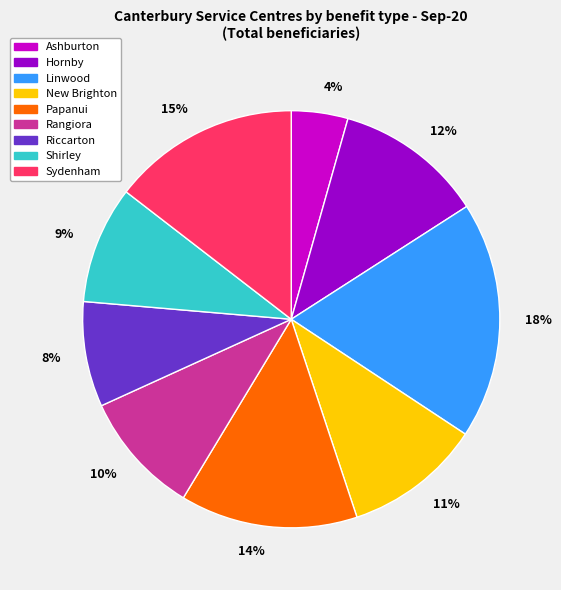

Between 10% and 8%, which is larger?

10%